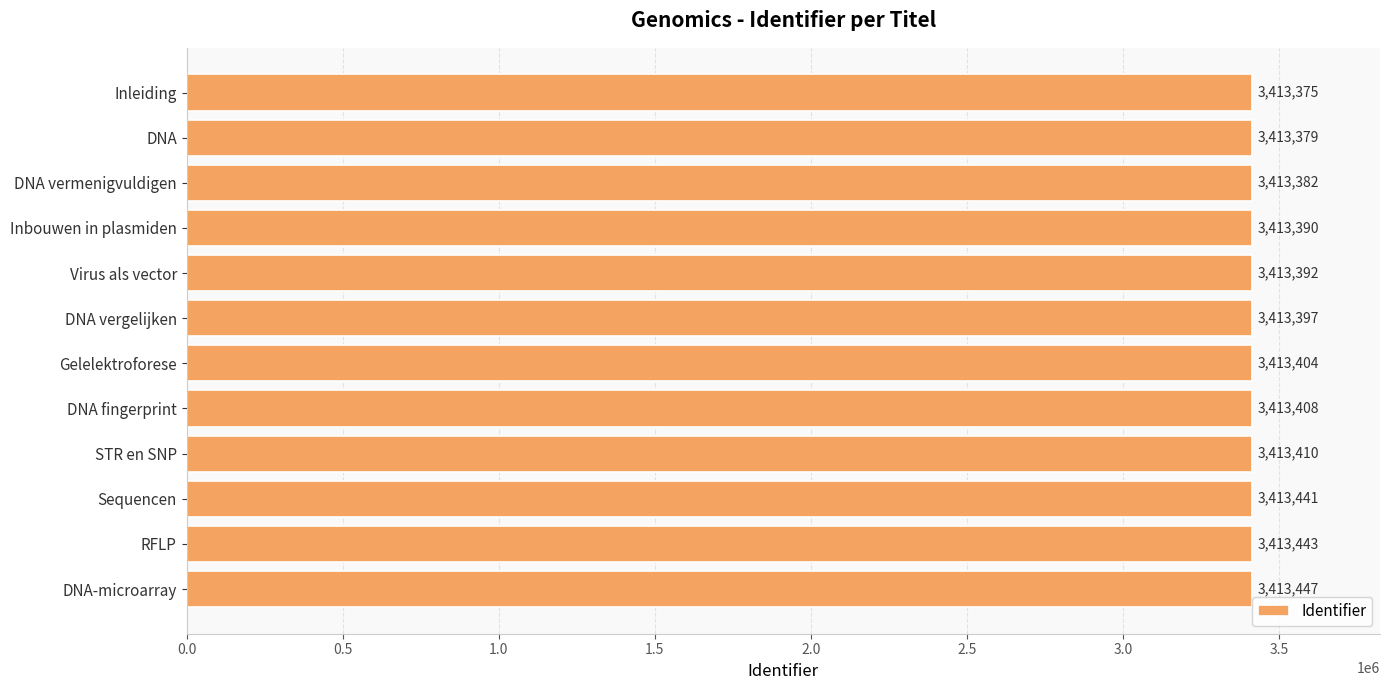

What is the ratio of the value at DNA vermenigvuldigen to the value at Inbouwen in plasmiden?

1.0